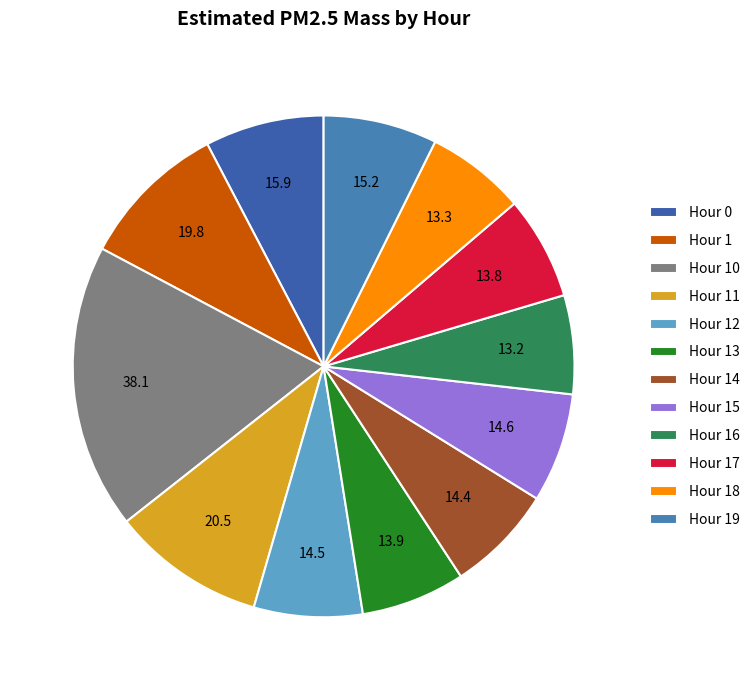

The Hour 10 slice represents 18% of the pie. True or false?

True